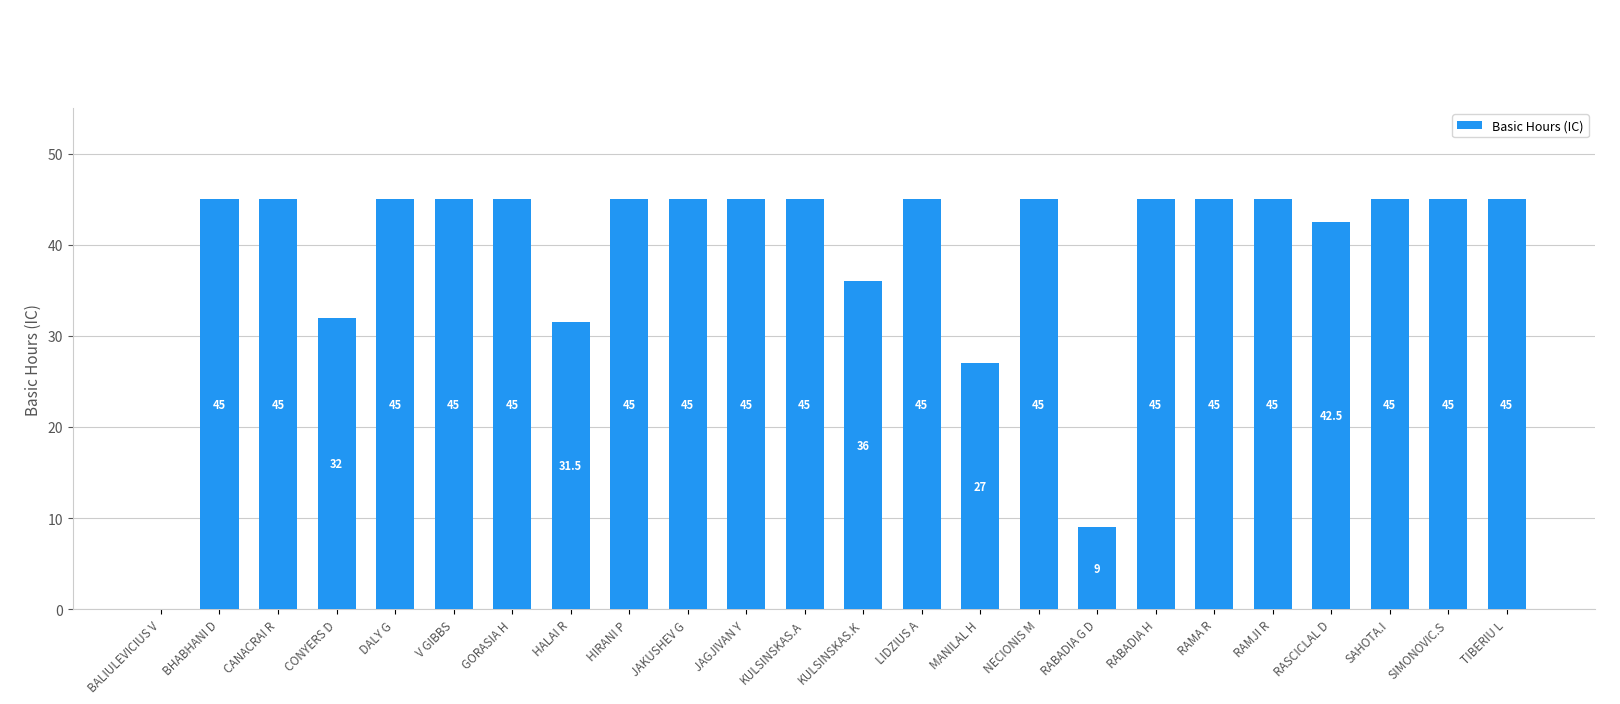

What is the sum of the values at SAHOTA.I and KULSINSKAS.K?

81.0